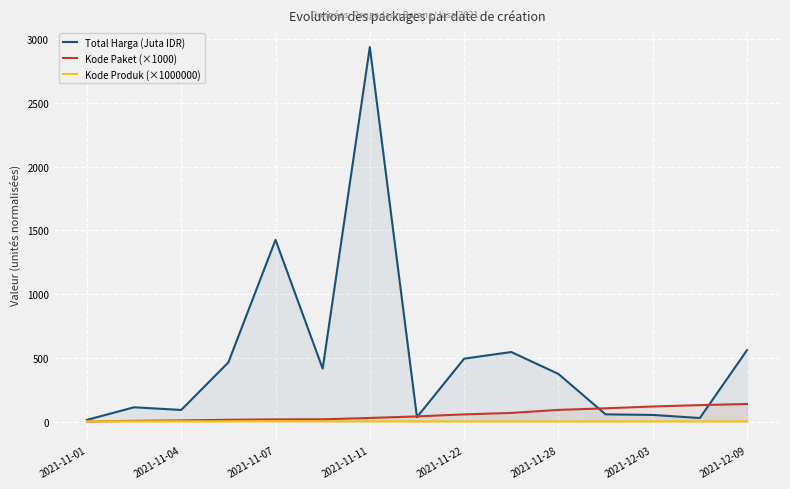

What are all the series names shown in the legend?

Total Harga (Juta IDR), Kode Paket (×1000), Kode Produk (×1000000)